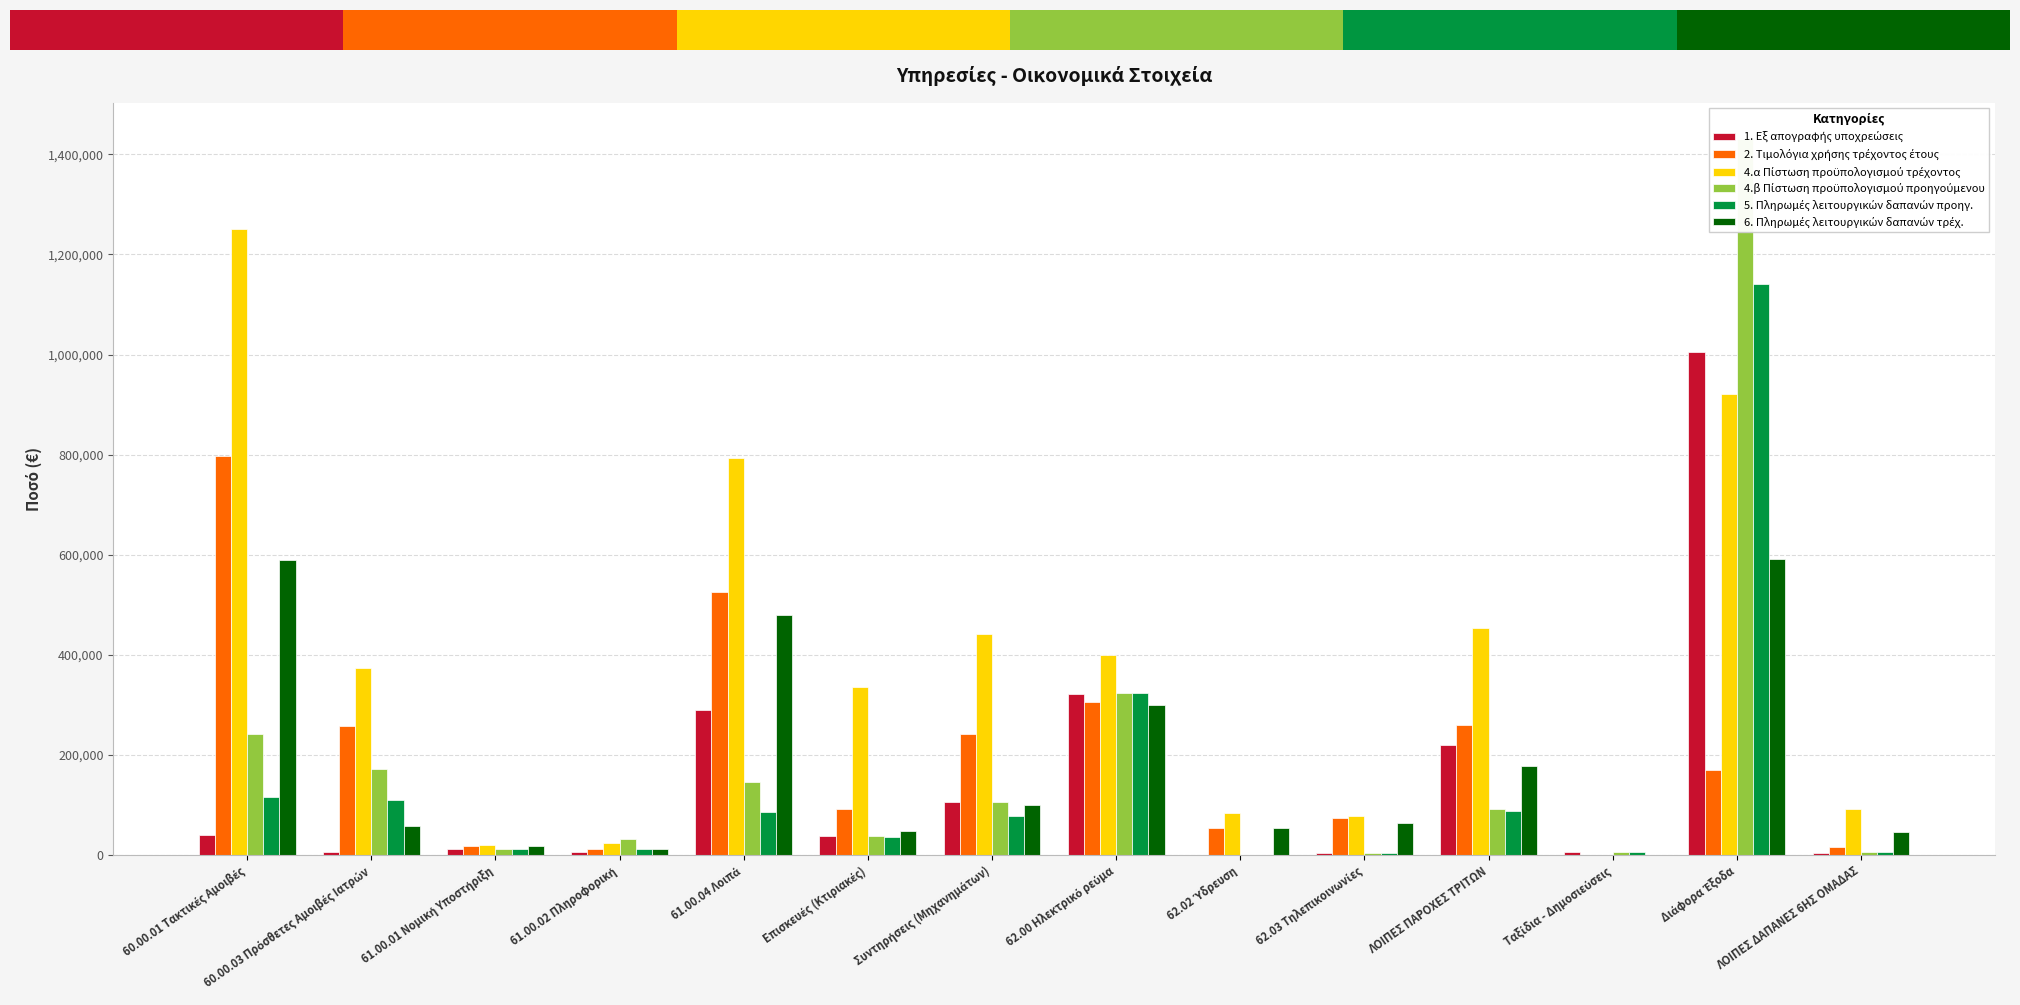

Between 61.00.02 Πληροφορική and Διάφορα Έξοδα, which series saw the biggest shift?

4.β Πίστωση προϋπολογισμού προηγούμενου